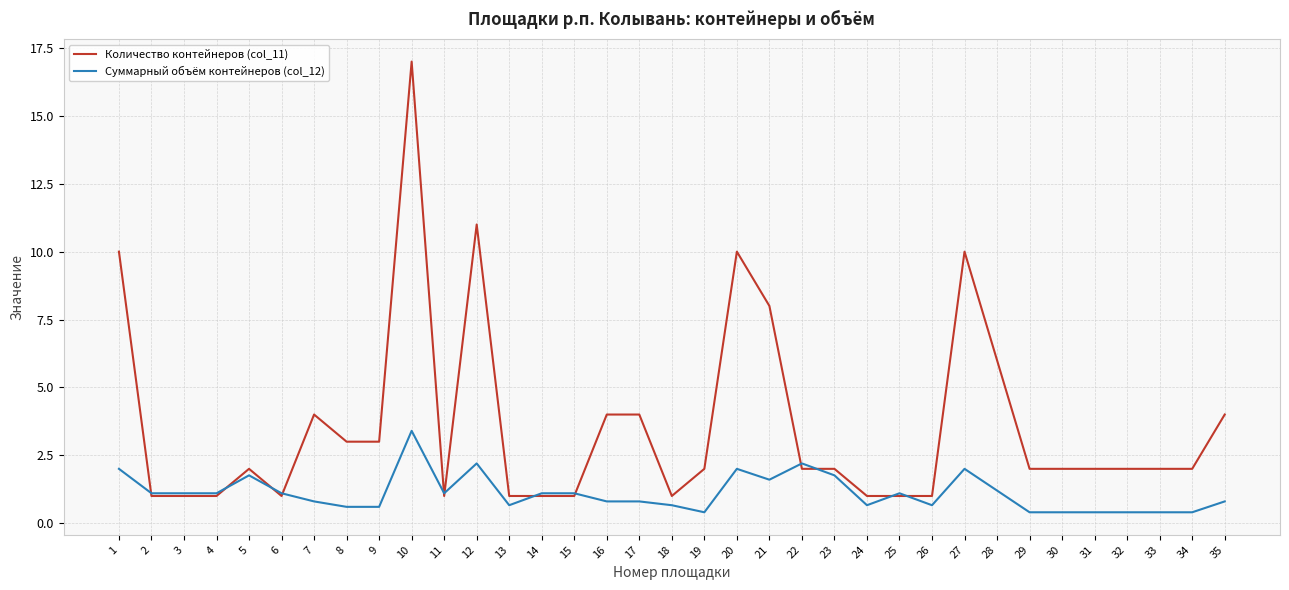

Rank the series by their average value, from highest to lowest.

Количество контейнеров (col_11), Суммарный объём контейнеров (col_12)